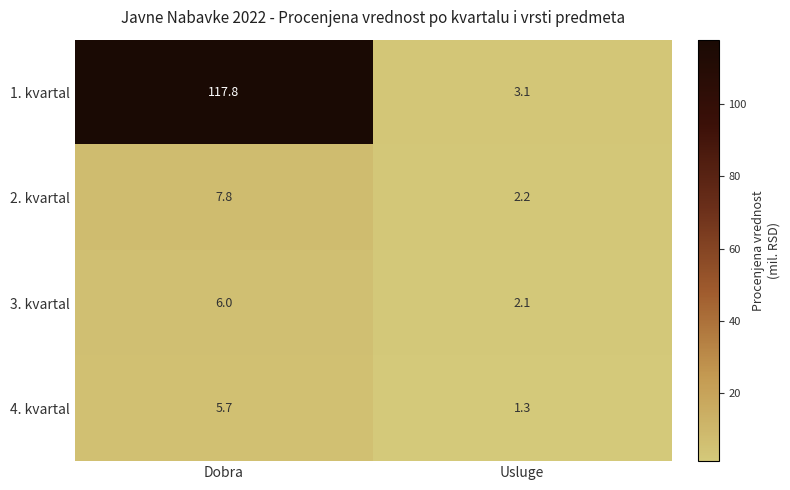

Reading left to right, list all the values displayed in this chart.

1. kvartal: 117.8	3.1
2. kvartal: 7.8	2.2
3. kvartal: 6.0	2.1
4. kvartal: 5.7	1.3